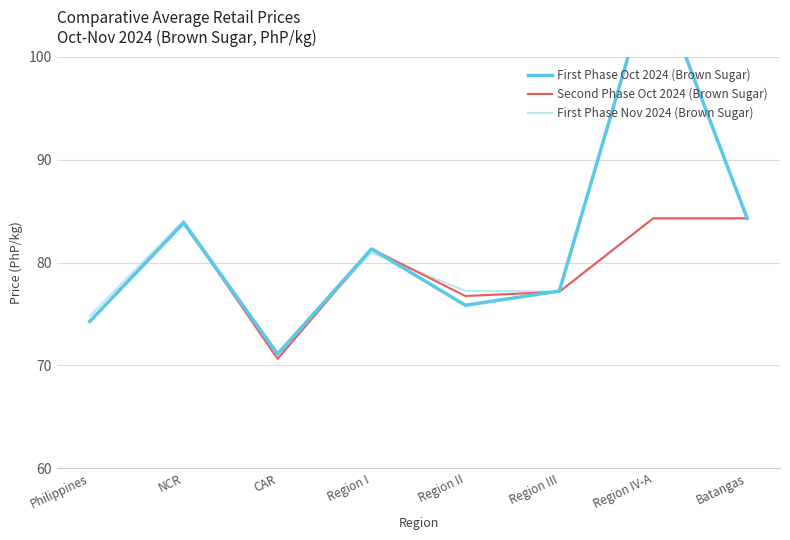

Between which two adjacent categories do First Phase Nov 2024 (Brown Sugar) and Second Phase Oct 2024 (Brown Sugar) first intersect?

CAR and Region I